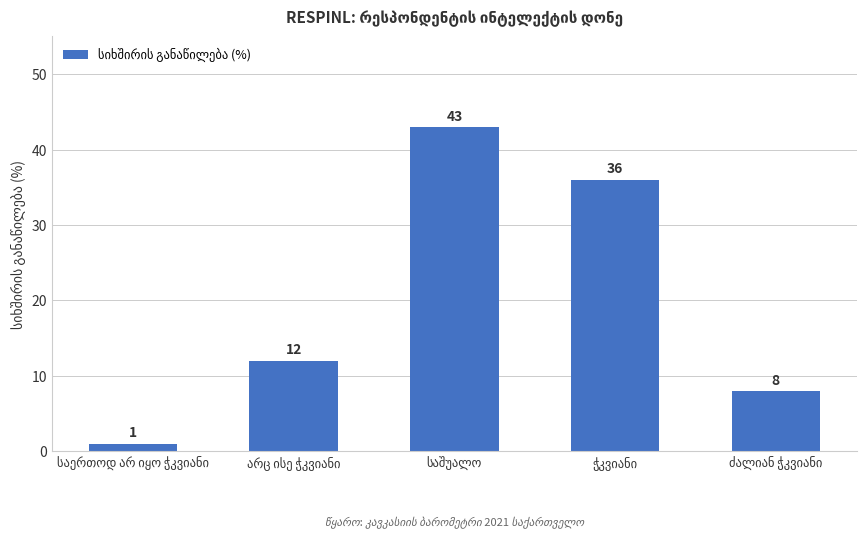

What is the difference between the second highest and minimum values?

35